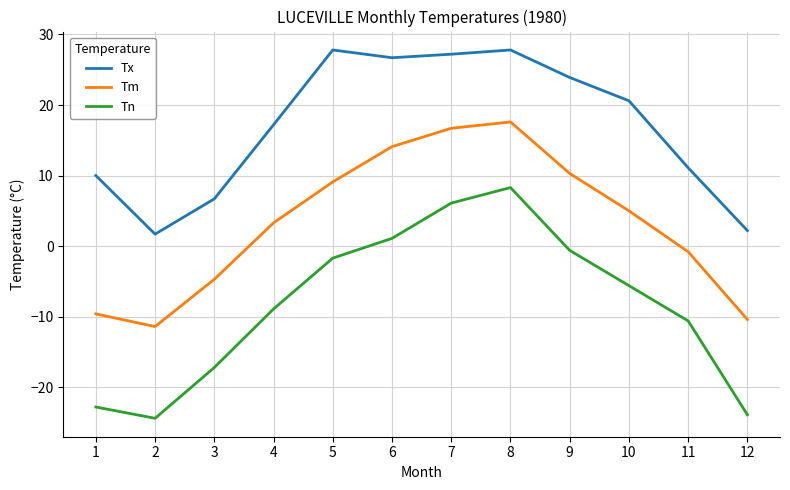

True or false: Tn and Tx intersect in this chart.

False